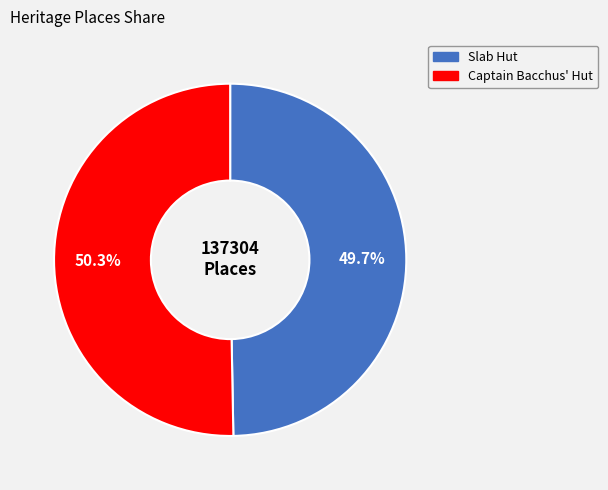

Does Captain Bacchus' Hut represent more than half of the total?

Yes